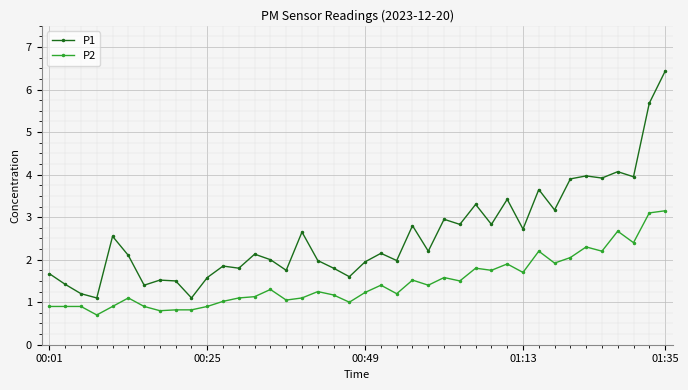

Which series has the widest spread of values?

P1